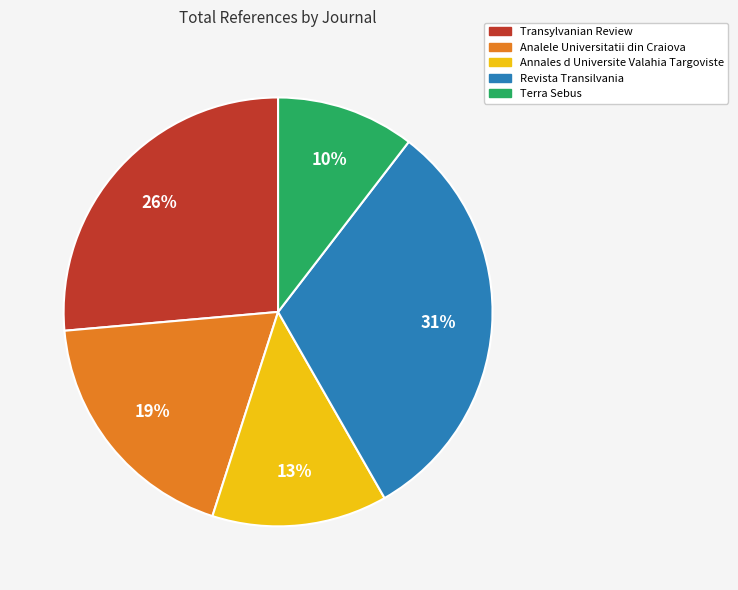

Which category has the smallest portion of the pie?

Terra Sebus